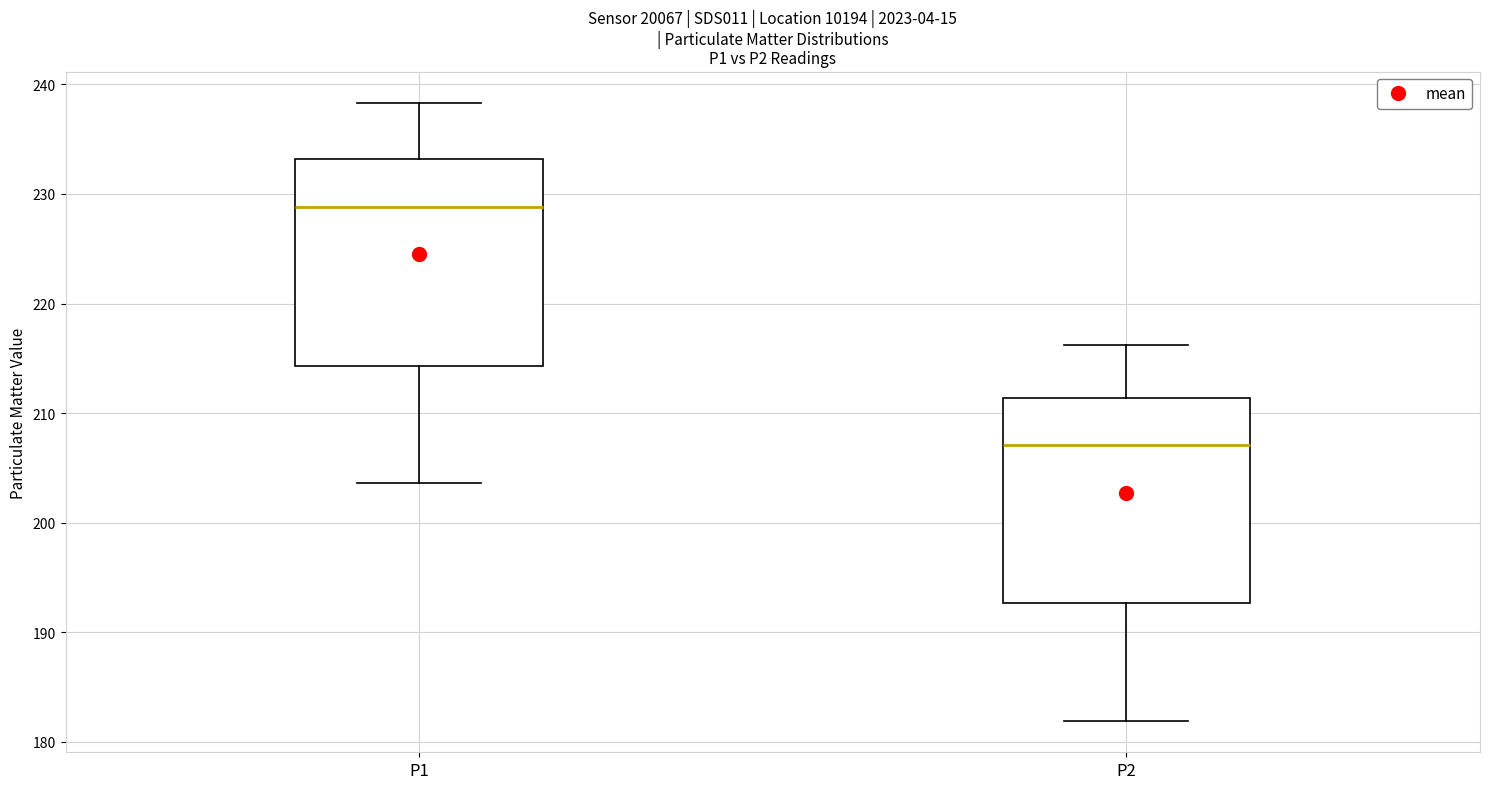

Reading left to right, transcribe this box plot: for each box, give where its median line is, the range the box spans, and where its two whiskers end, as read against the y-axis. The values are not printed on the chart, so give them approximately, as read against the axis.

P1: median 229, box 214 to 233, whiskers 204 to 238
P2: median 207, box 193 to 211, whiskers 182 to 216